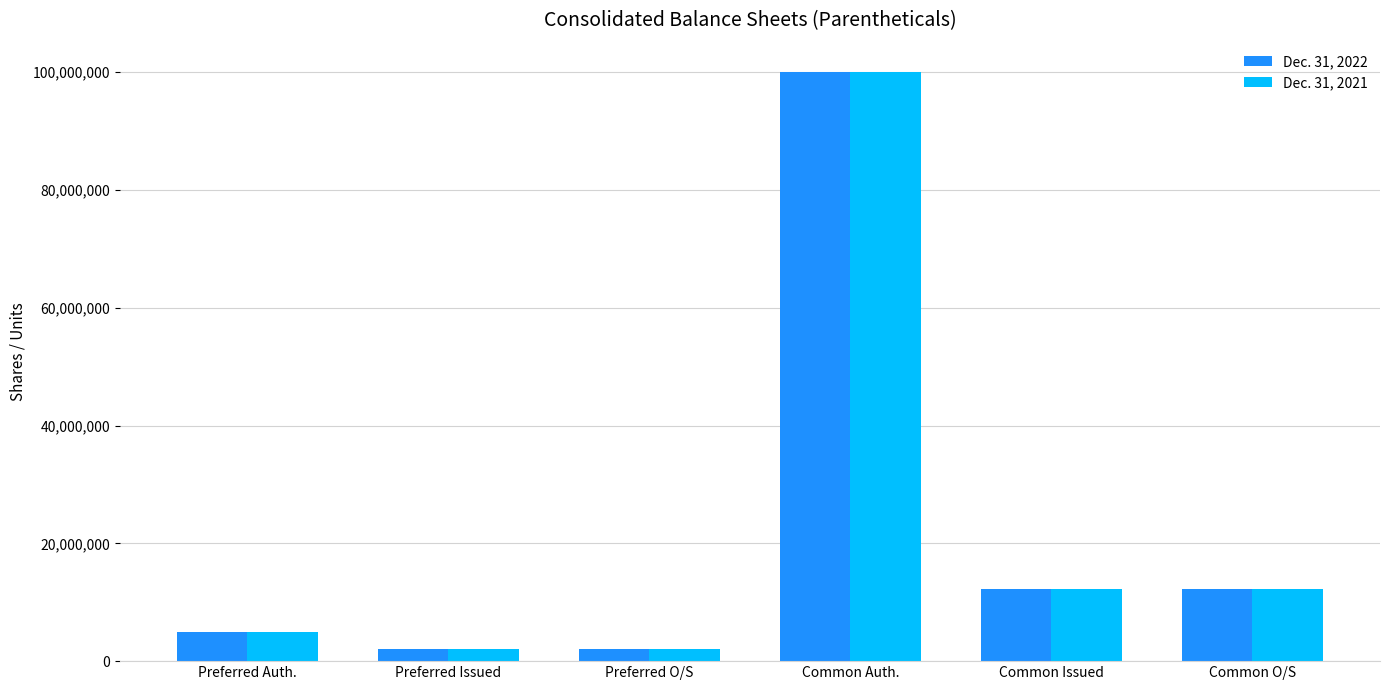

What is the difference between the Dec. 31, 2021 values at Common O/S and Preferred O/S?

10201548